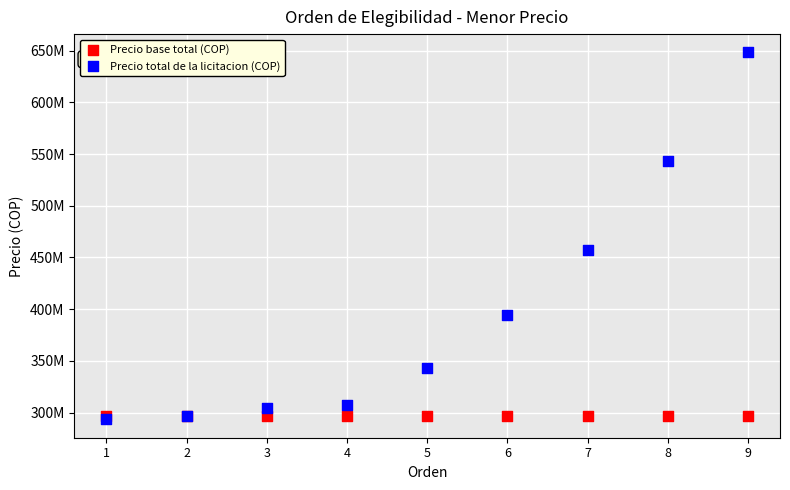

What are all the series names shown in the legend?

Precio base total (COP), Precio total de la licitacion (COP)